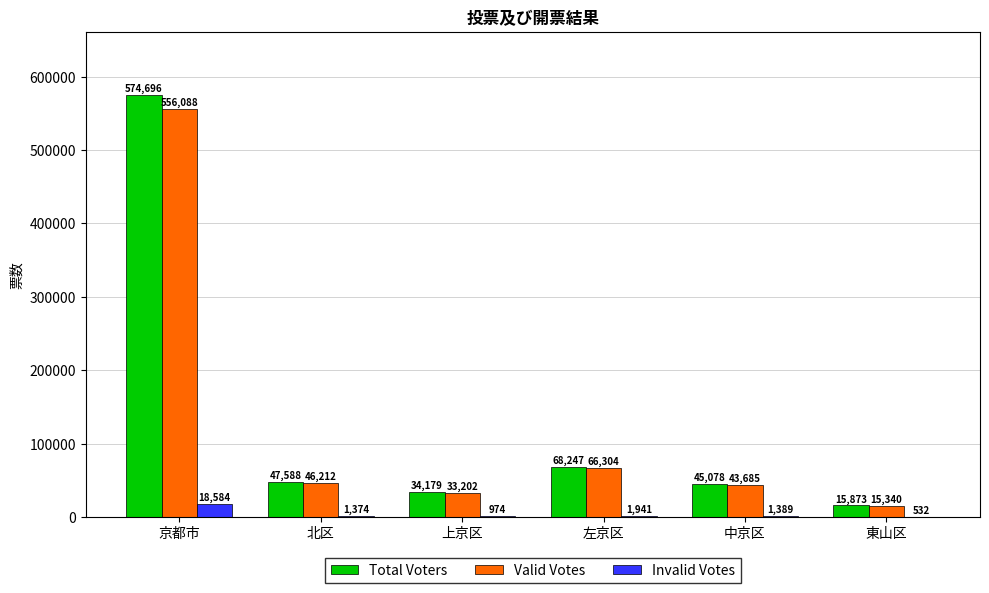

The Valid Votes series shows 556088 at 京都市. True or false?

True